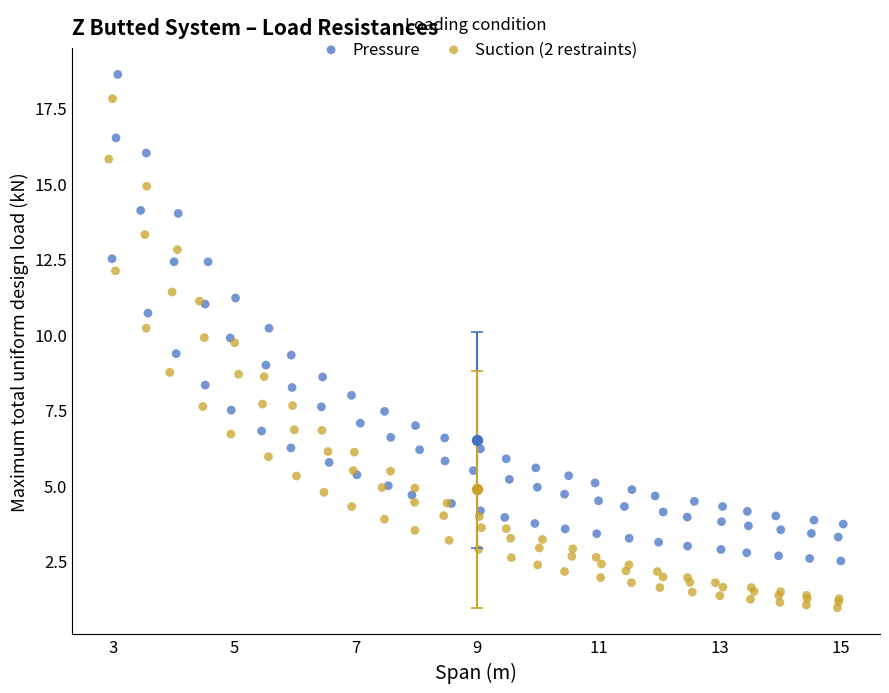

Which series has the widest spread of Y values?

Suction (2 restraints)